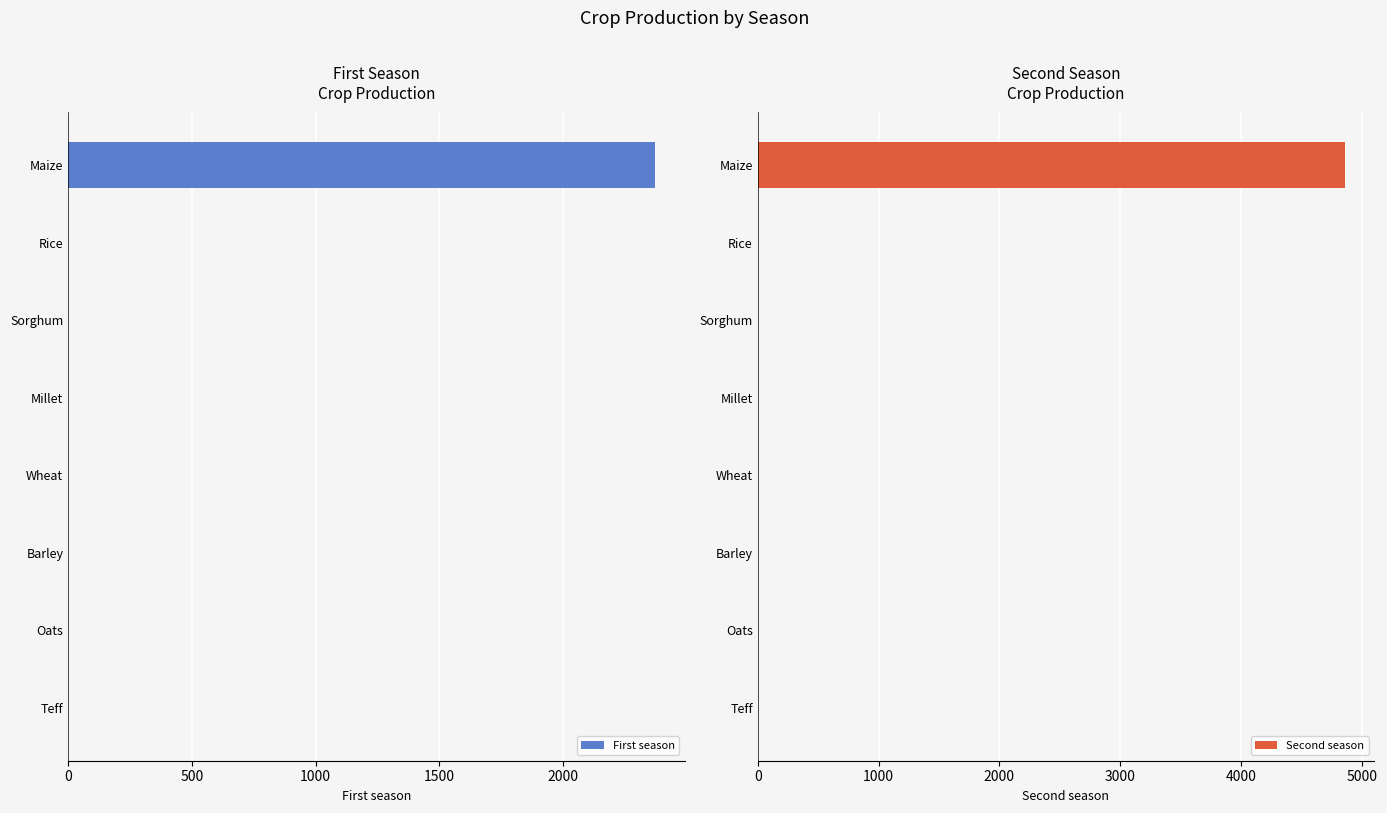

Is it true that Second season equals -1994.4 at Wheat?

False